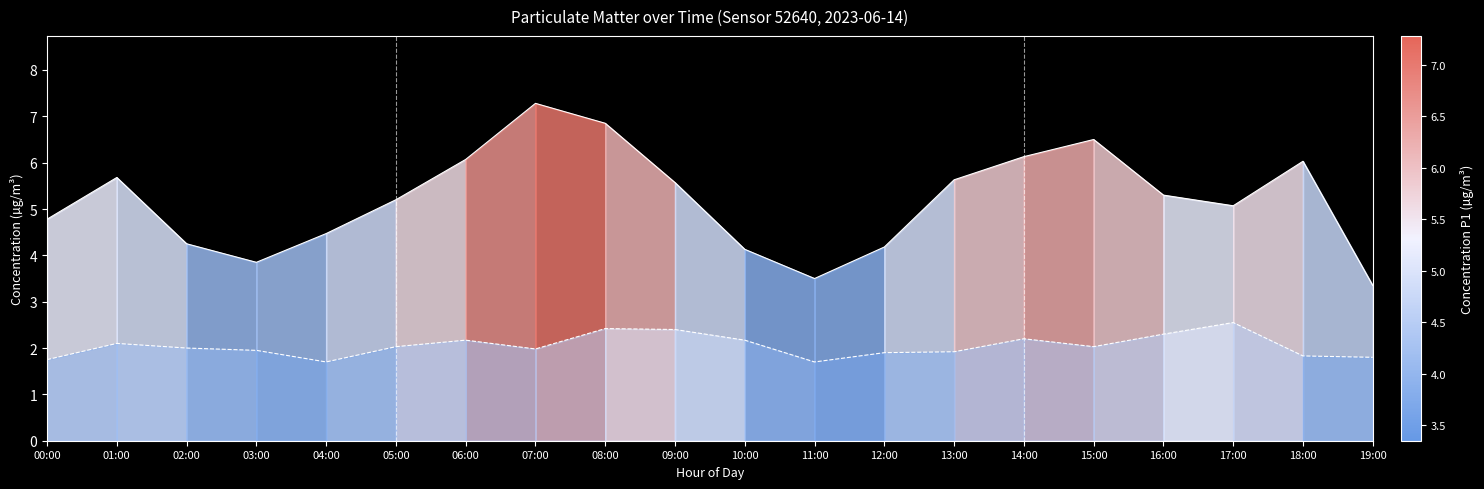

What is the label of the 8th point from the right?

12:00